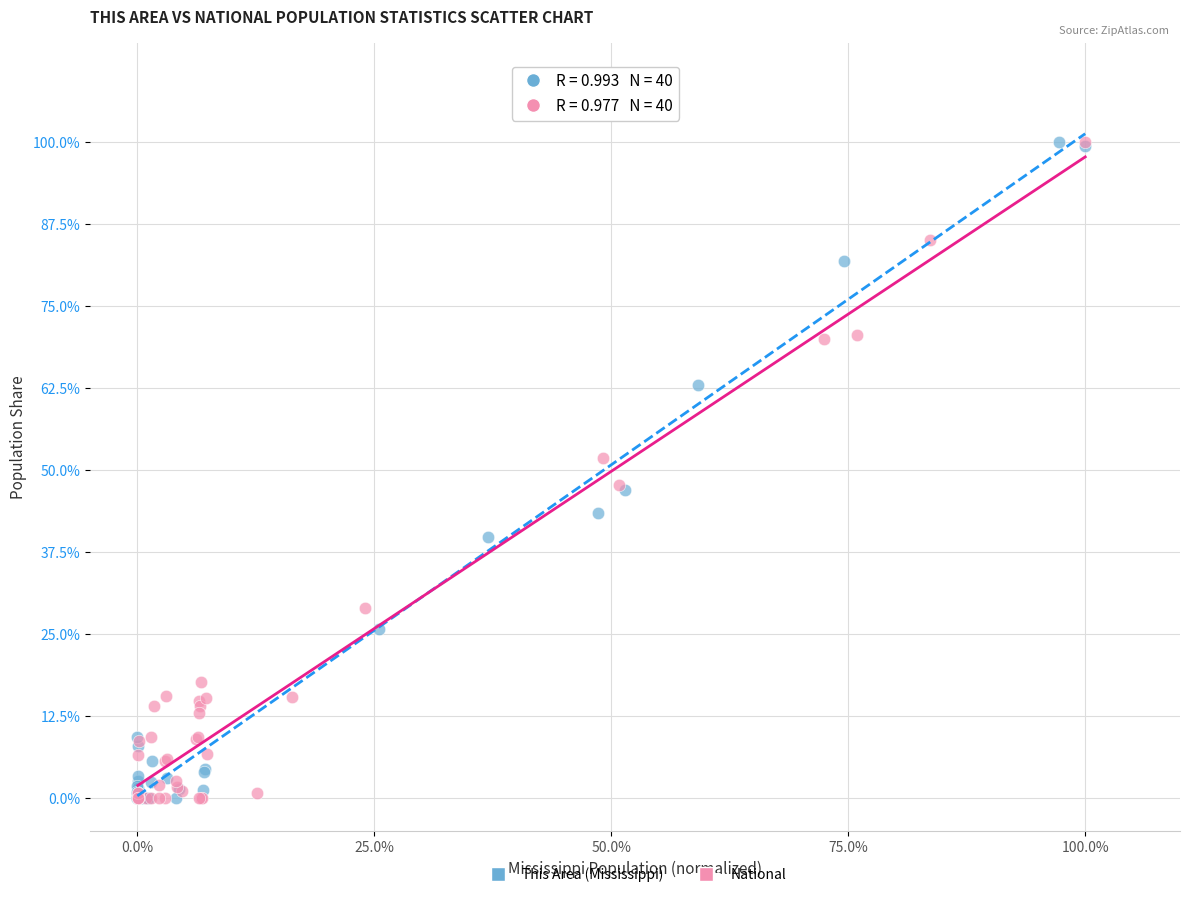

What are all the series names shown in the legend?

This Area (Mississippi), National